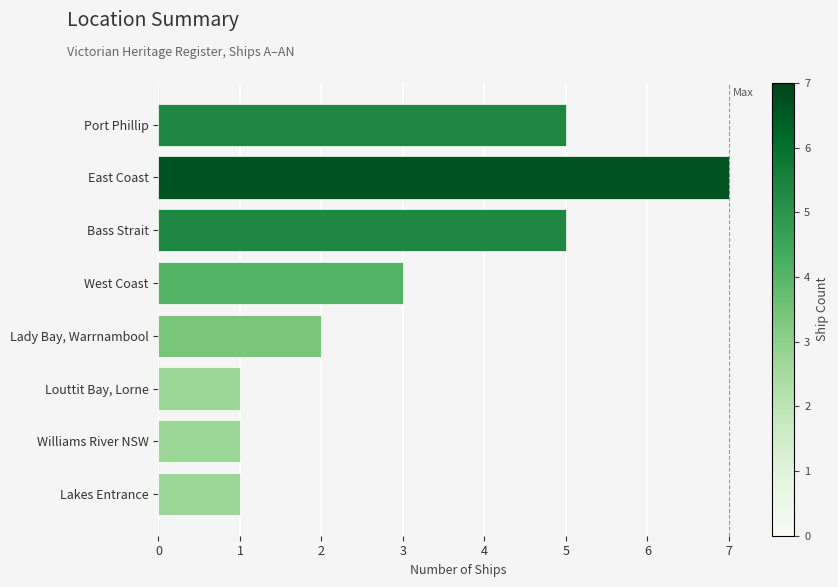

What is the average value?

3